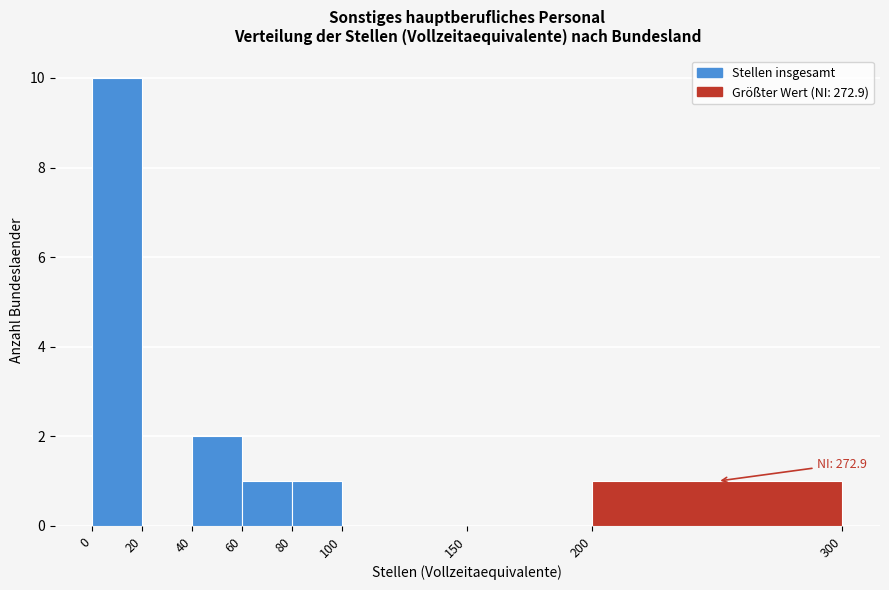

Which range on the x-axis has the tallest bar?

0 to 20